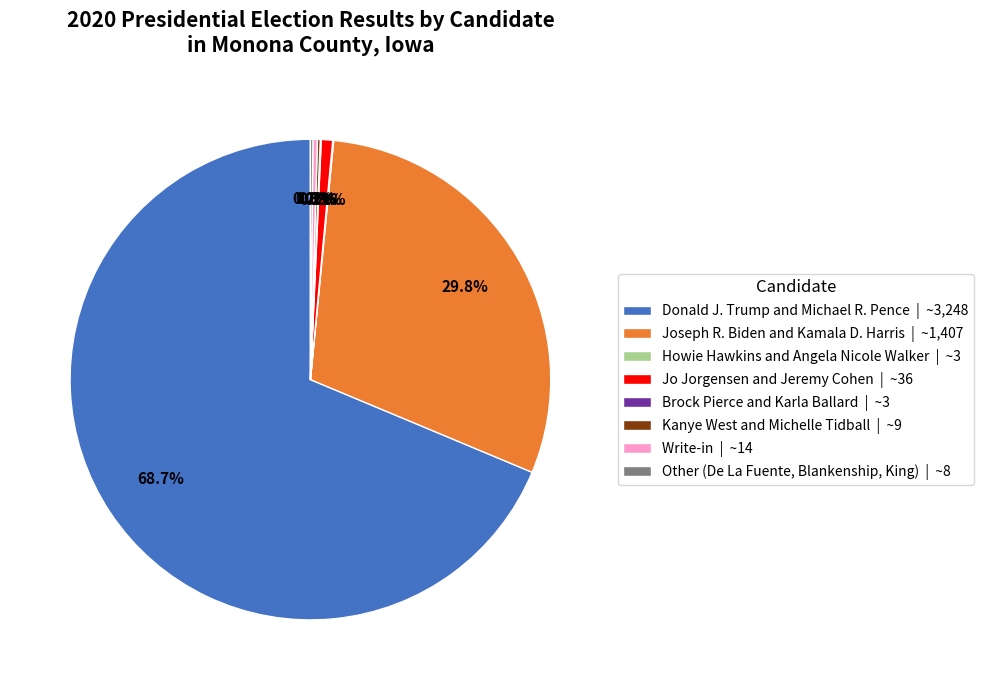

Does Donald J. Trump and Michael R. Pence | ~3,248 account for over 50% of the chart?

Yes